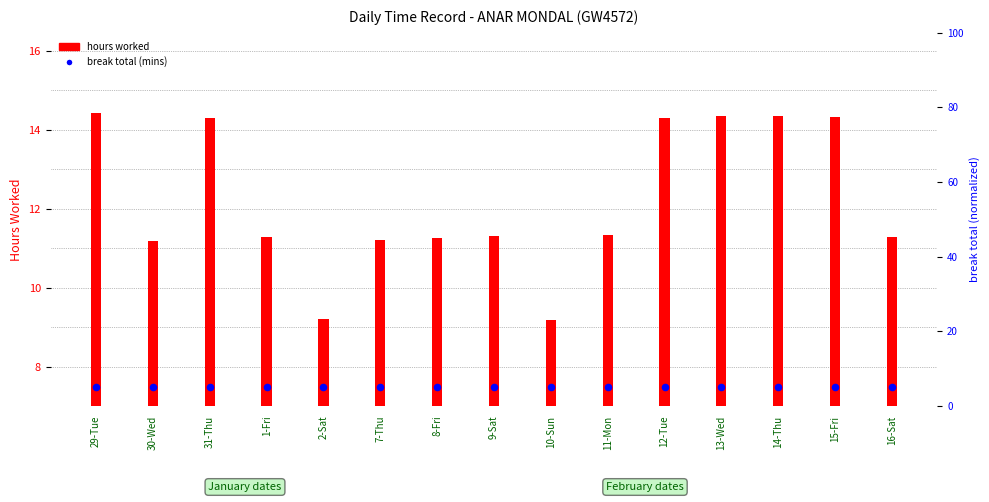

Which series has the largest total across all categories?

hours worked